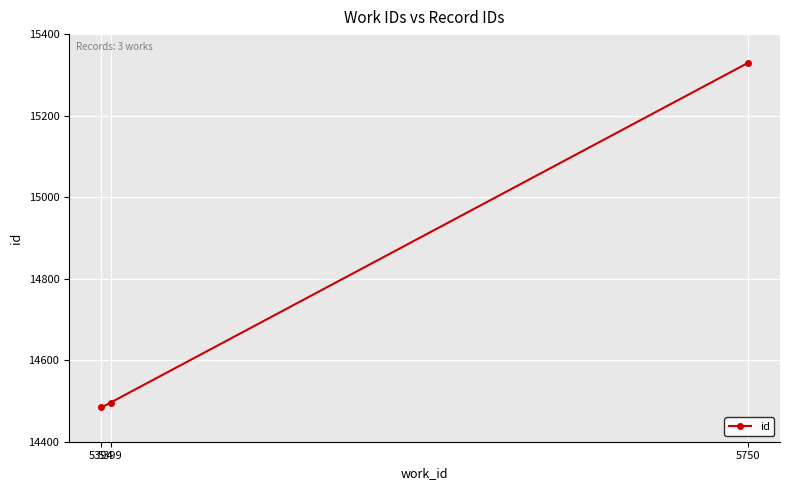

Count the number of categories in the chart.

3